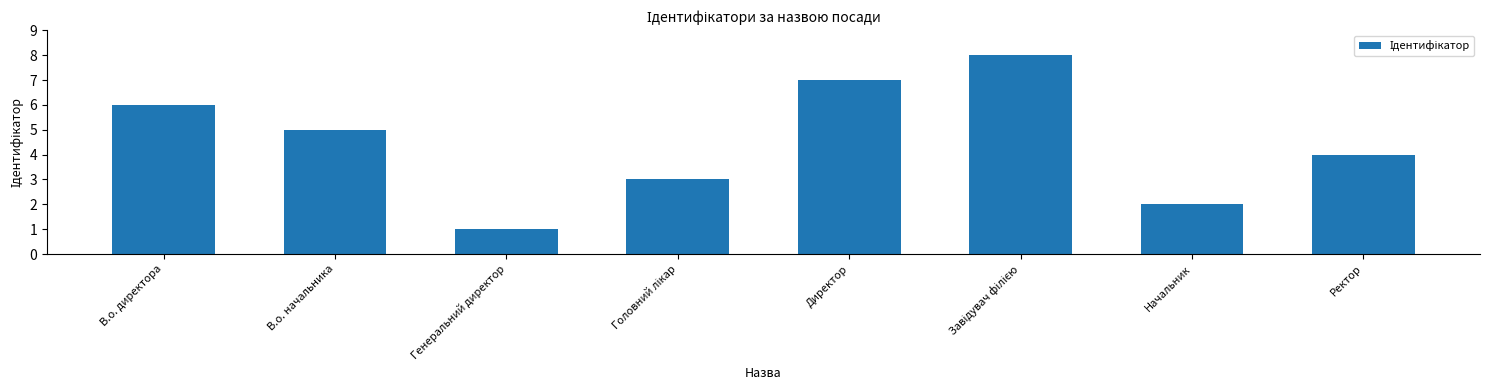

Is it true that the value at Ректор is 7?

False